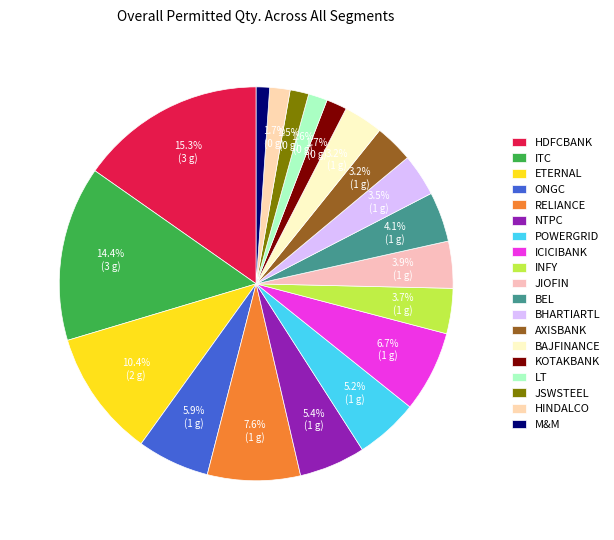

What percentage is the BHARTIARTL slice, to the nearest percent?

3%